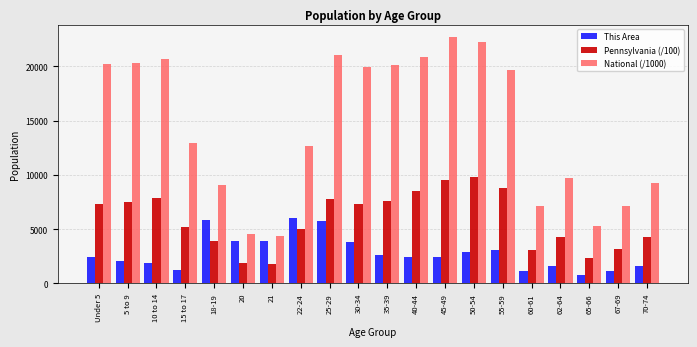

How many data points in National (/1000) are above 19664?

10